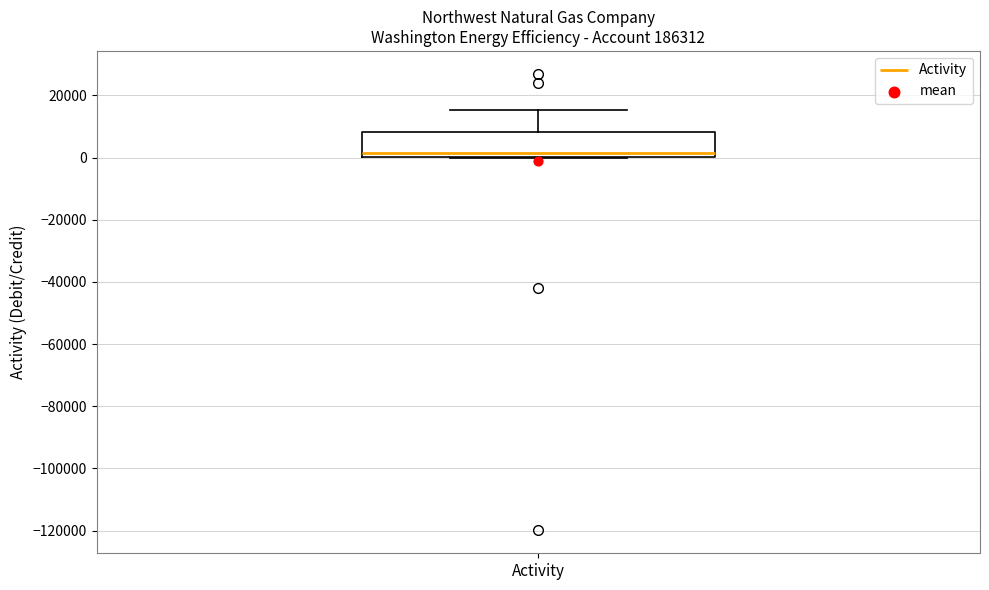

Where is the lower edge of the box for Activity on the y-axis? The values are not printed on the chart, so give them approximately, as read against the axis.

0